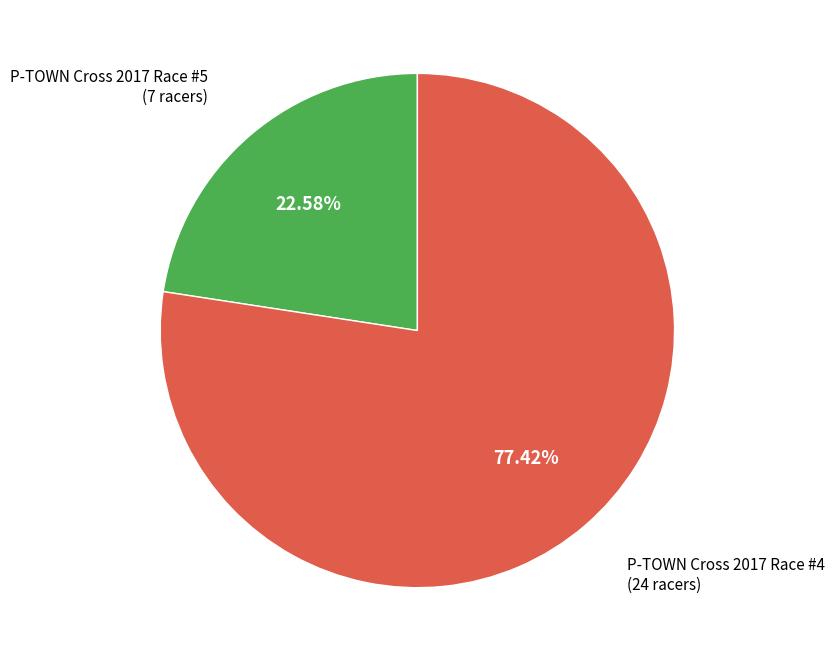

Does any single category account for the majority?

Yes